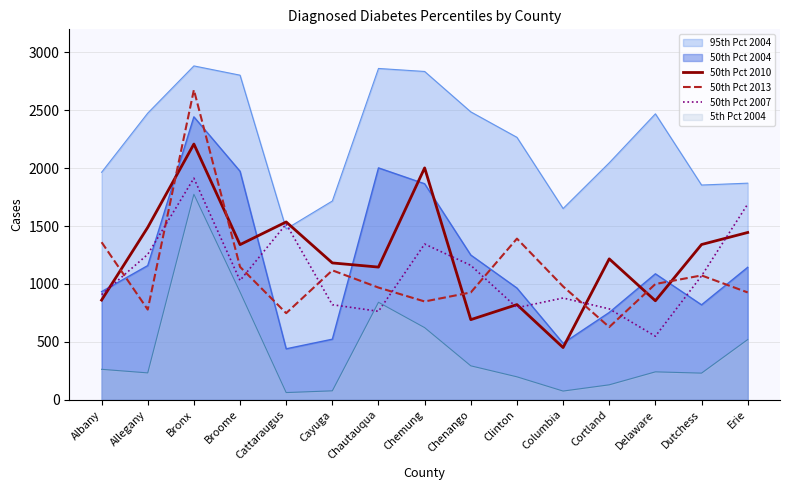

Which series has the largest range (max minus min)?

50th Pct 2013